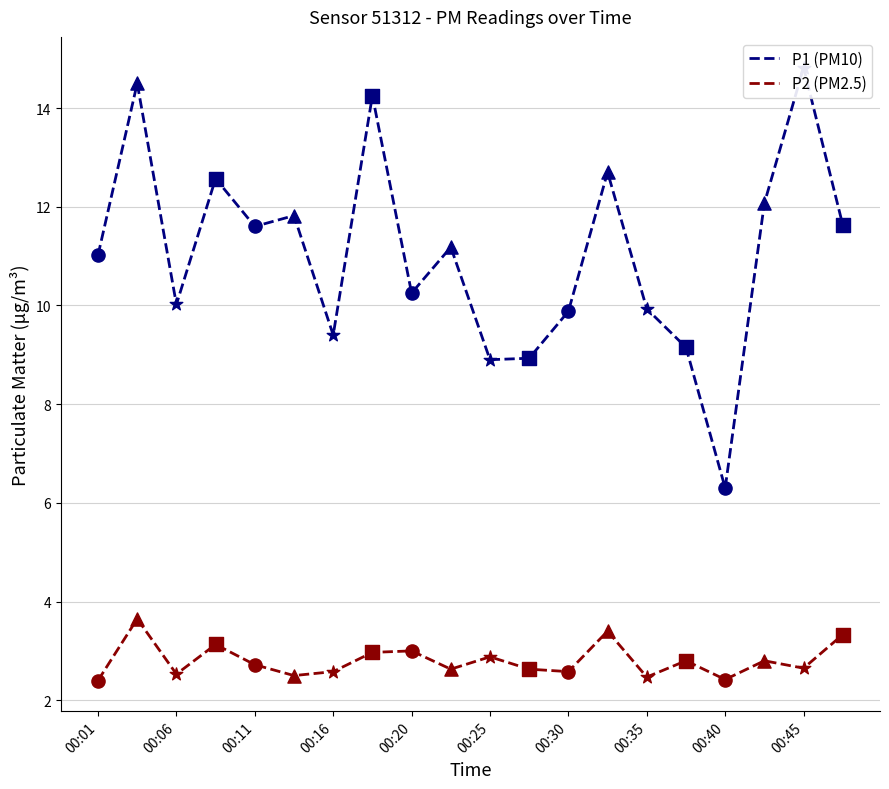

True or false: P2 (PM2.5) has a value of 2.6 at 00:45.

True